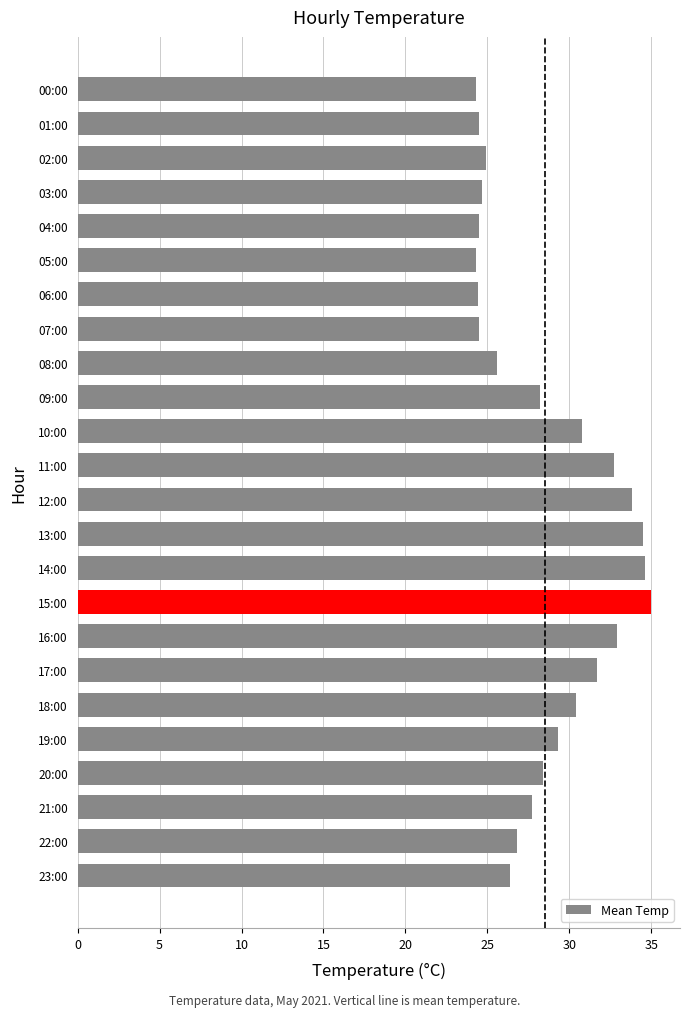

What is the change in value from 03:00 to 13:00?

+9.8